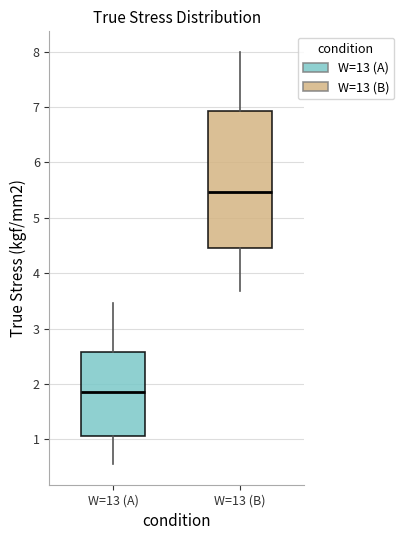

Where does the upper whisker of the box for W=13 (A) end on the y-axis? The values are not printed on the chart, so give them approximately, as read against the axis.

3.5